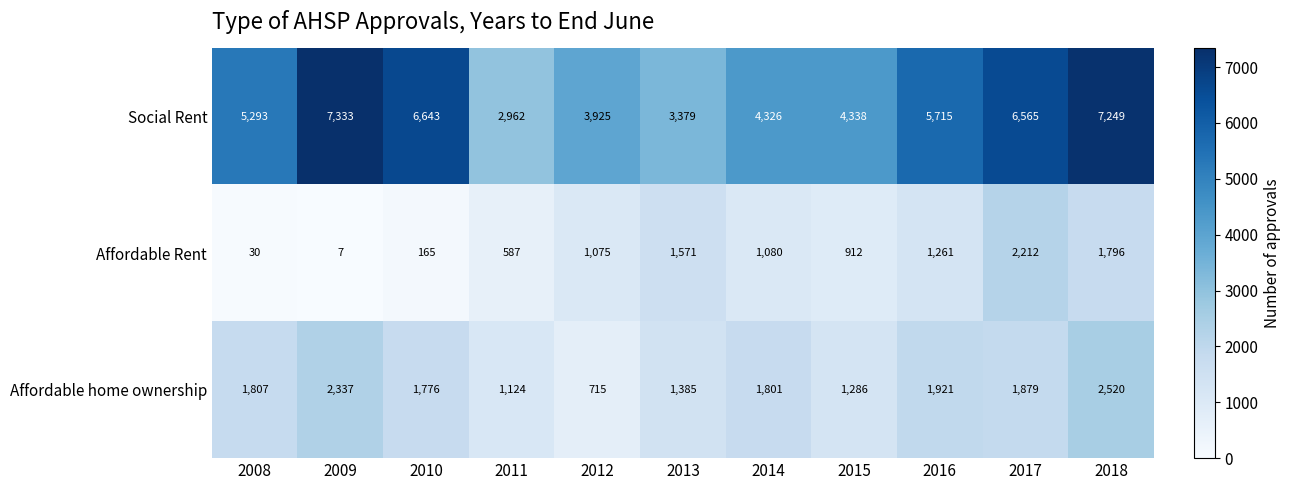

Rank the categories by Social Rent value from highest to lowest.

2009, 2018, 2010, 2017, 2016, 2008, 2015, 2014, 2012, 2013, 2011